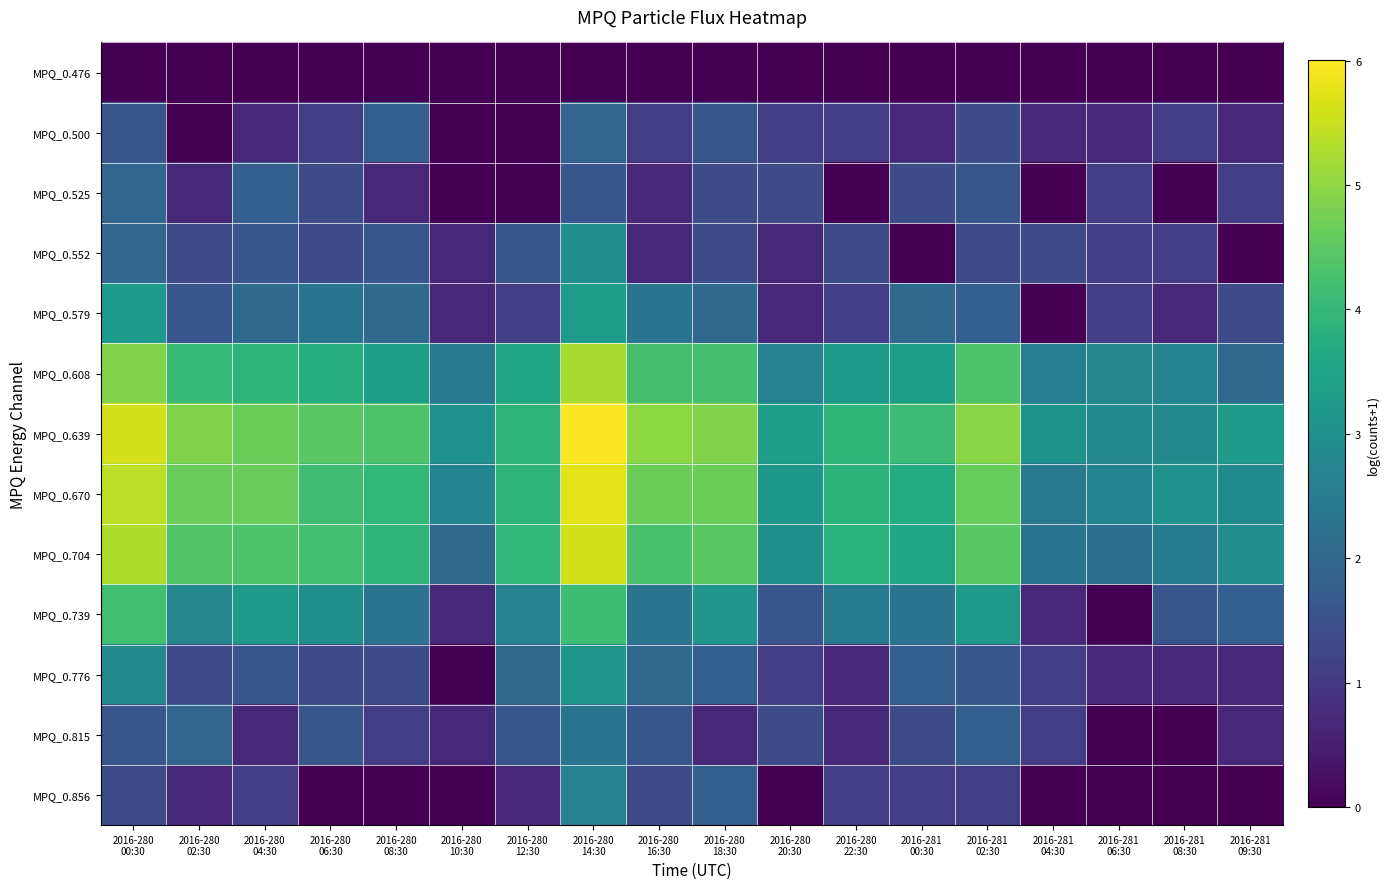

At which category does the chart reach its peak across all series?

2016-280
14:30